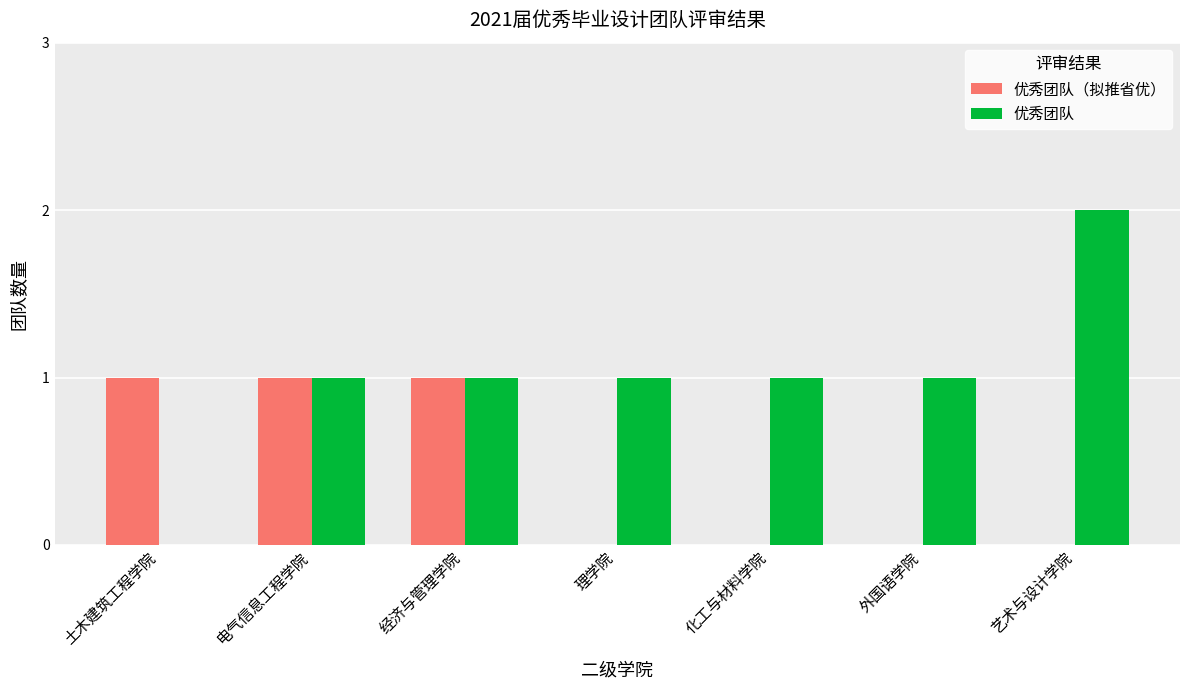

How many groups of bars are there?

7